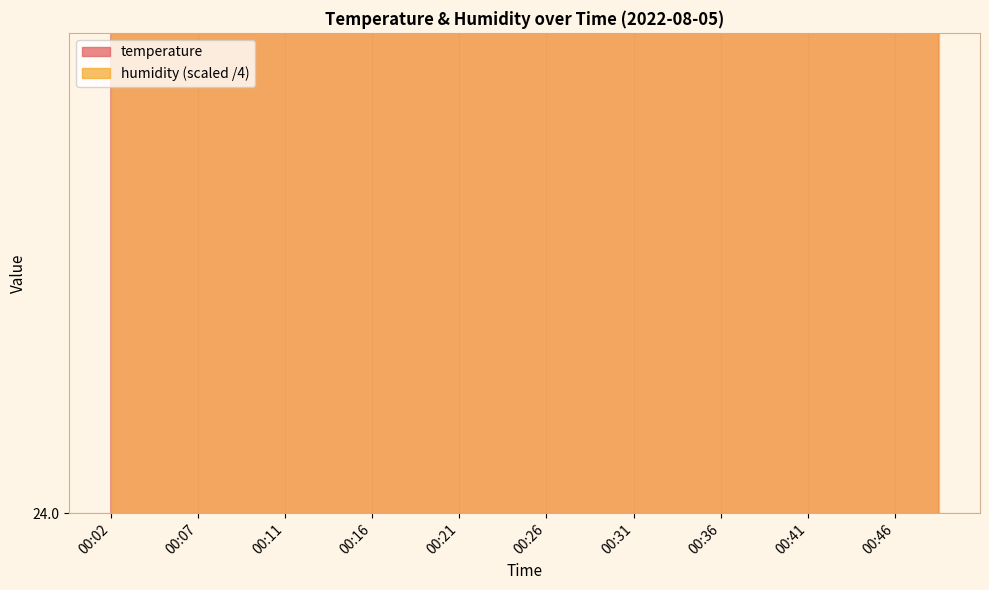

True or false: the data has more than 2 interior local peaks.

False